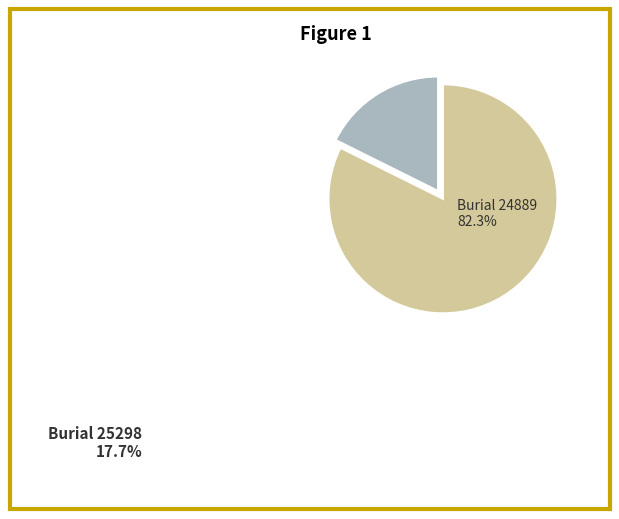

How many segments does this pie chart have?

2